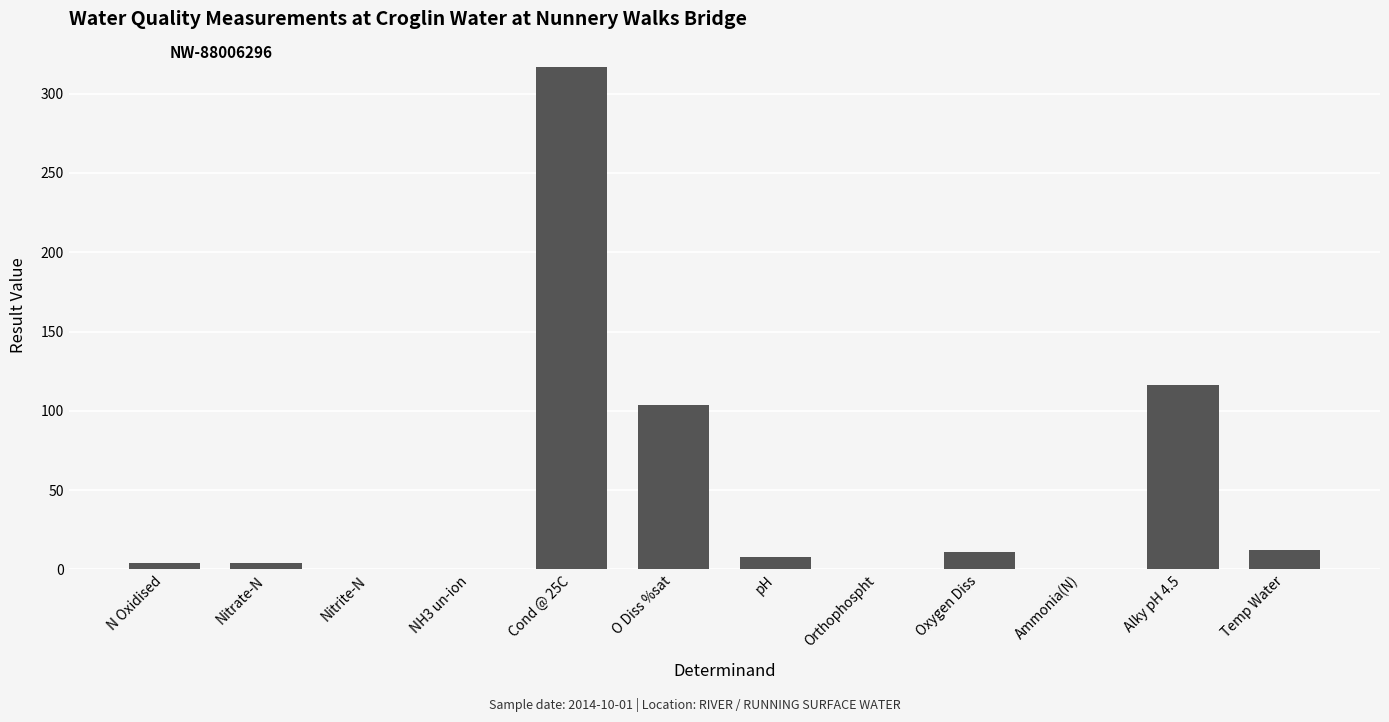

Count the number of data series in this chart.

1